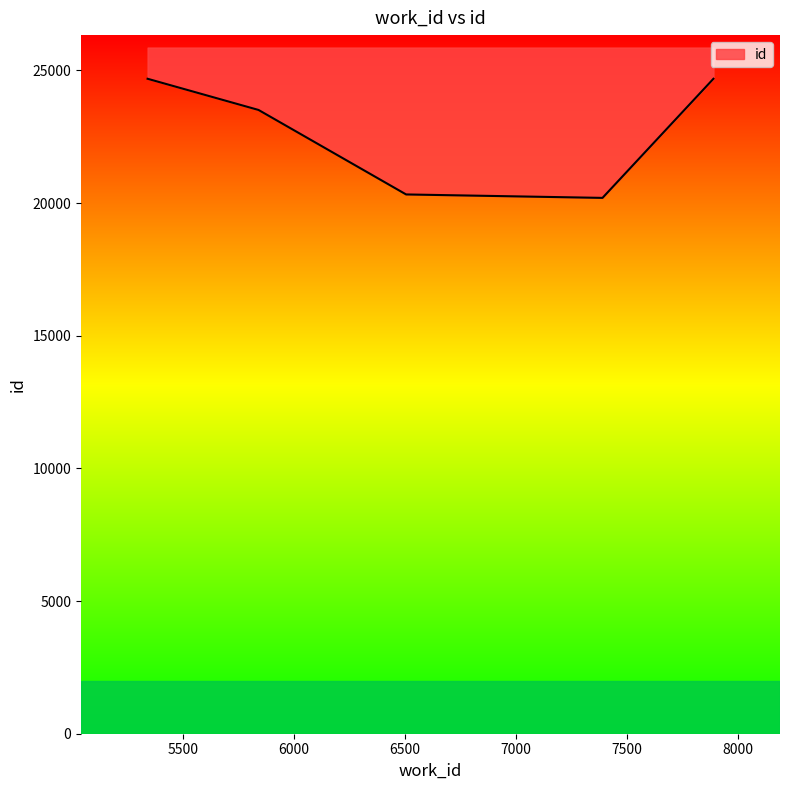

Approximately how many times larger is the value at 7391 compared to 6506?

1.0